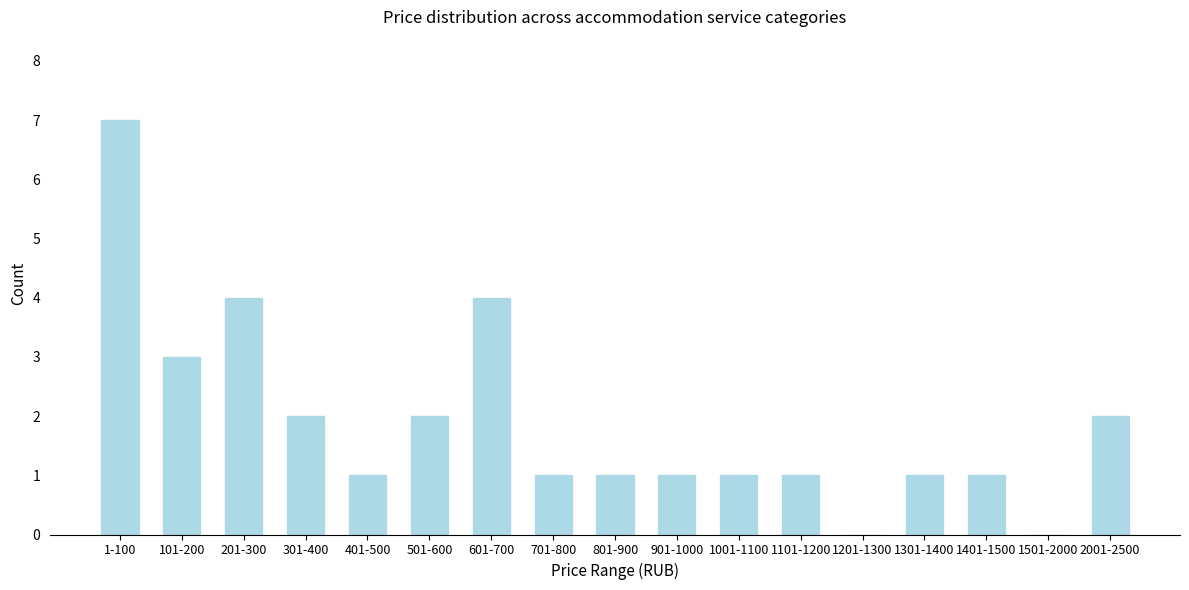

Reading right to left, list all the values displayed in this chart.

2001-2500=2	1501-2000=0	1401-1500=1	1301-1400=1	1201-1300=0	1101-1200=1	1001-1100=1	901-1000=1	801-900=1	701-800=1	601-700=4	501-600=2	401-500=1	301-400=2	201-300=4	101-200=3	1-100=7